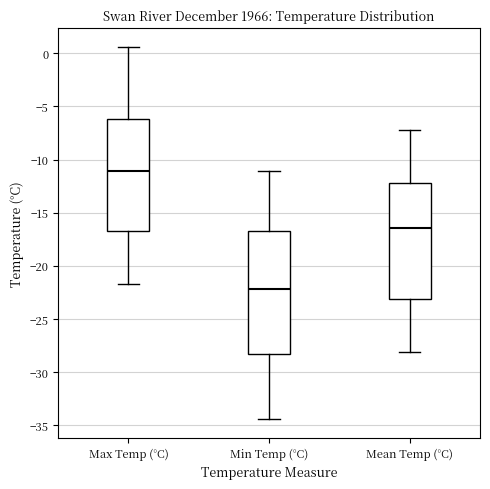

Where does the median line of the box for Min Temp (°C) sit on the y-axis? The values are not printed on the chart, so give them approximately, as read against the axis.

-22.0